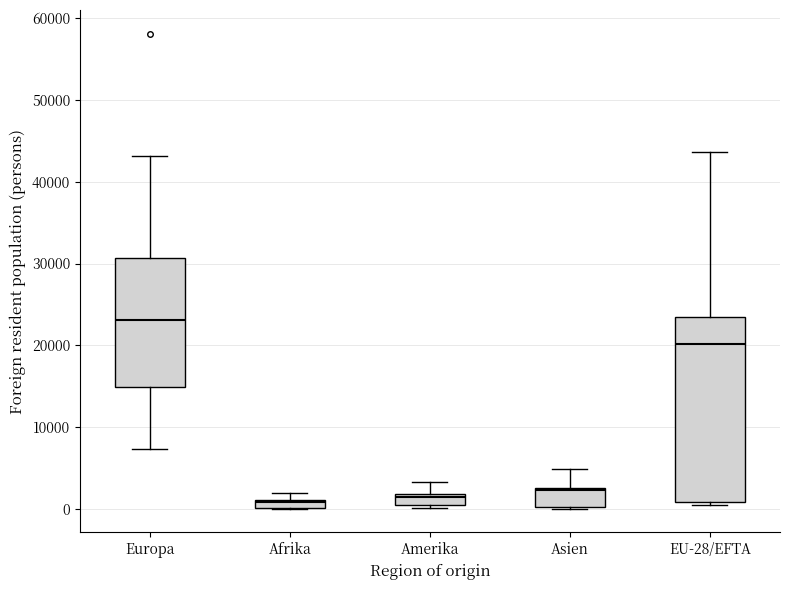

Comparing the boxes themselves (not the whiskers), which one is the tallest?

EU-28/EFTA